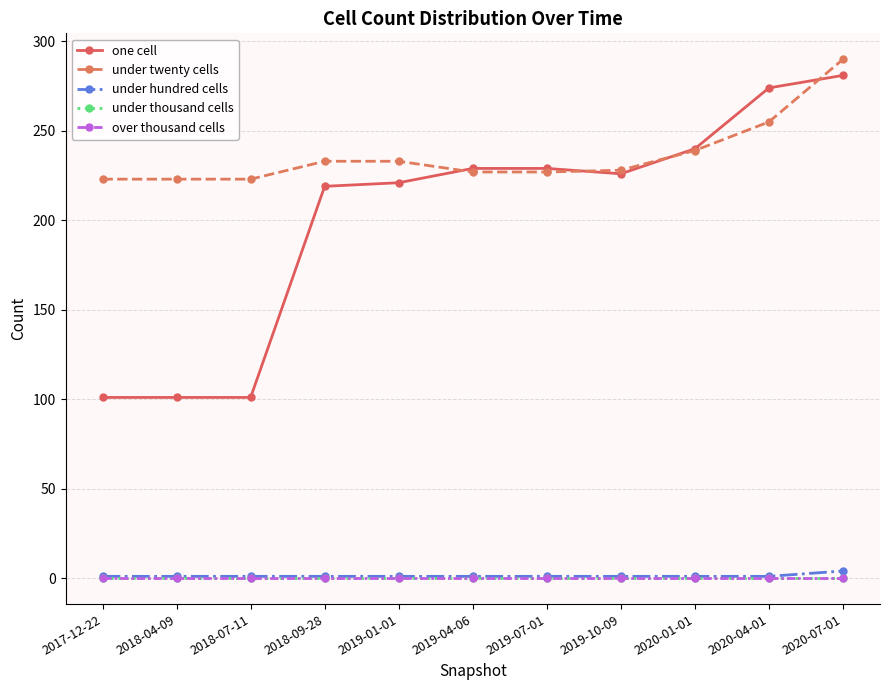

What is the value of the under twenty cells point at the 3rd from the left?

223